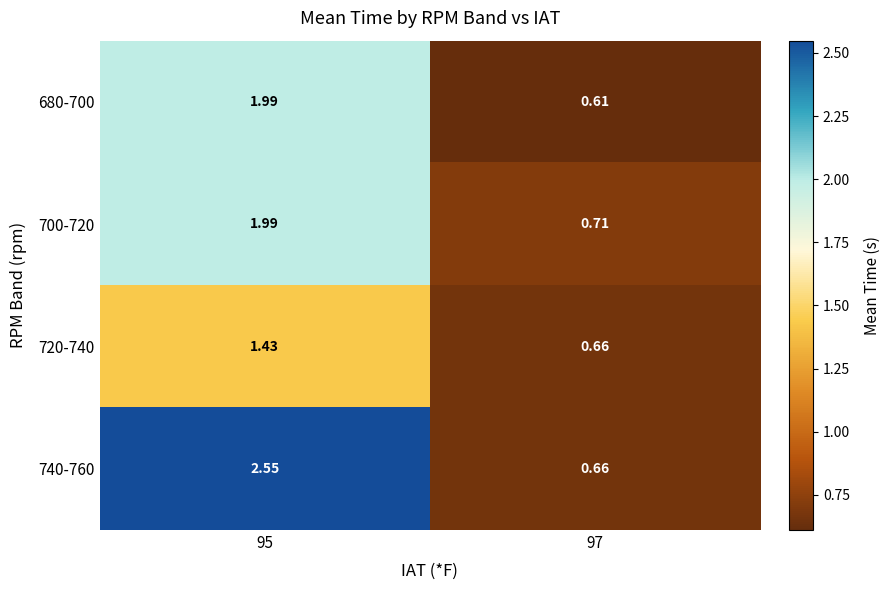

How many values in the 680-700 series are below 1?

1